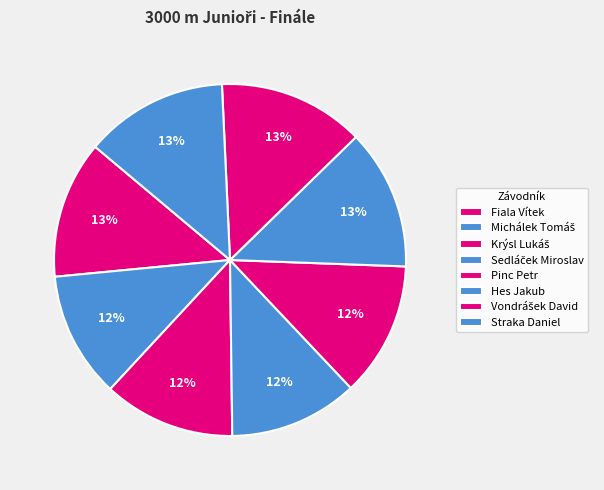

Which slice is the smallest?

Michálek Tomáš